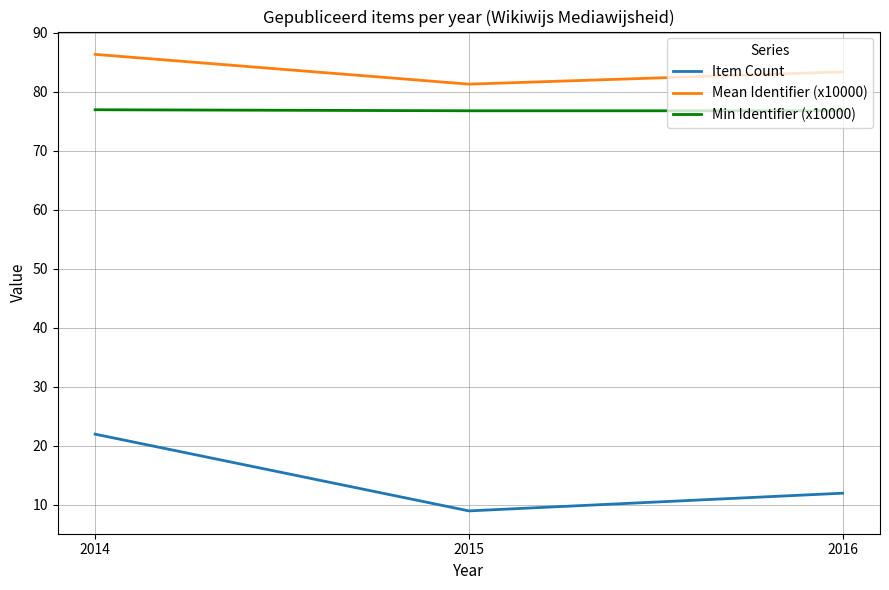

At which category is the sum across all series the highest?

2014